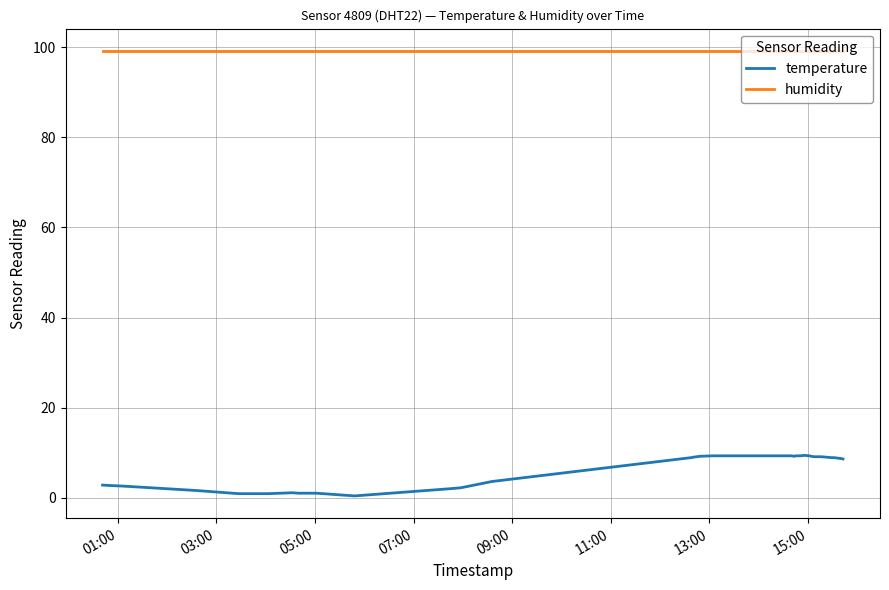

Does the chart display data point markers on the line(s)?

No